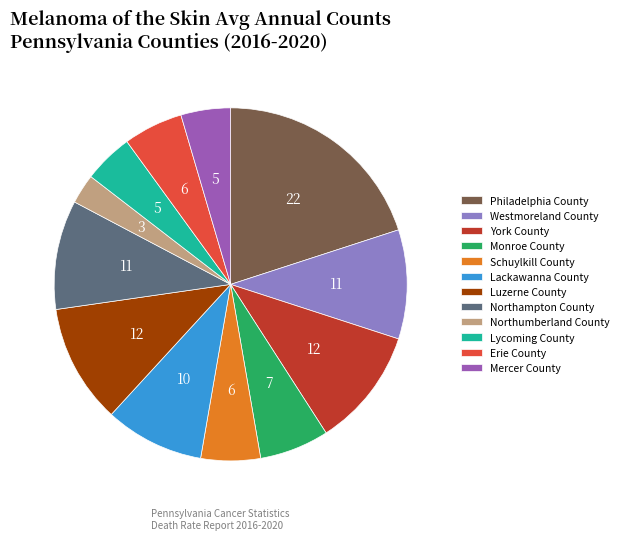

The Lackawanna County slice represents 14% of the pie. True or false?

False